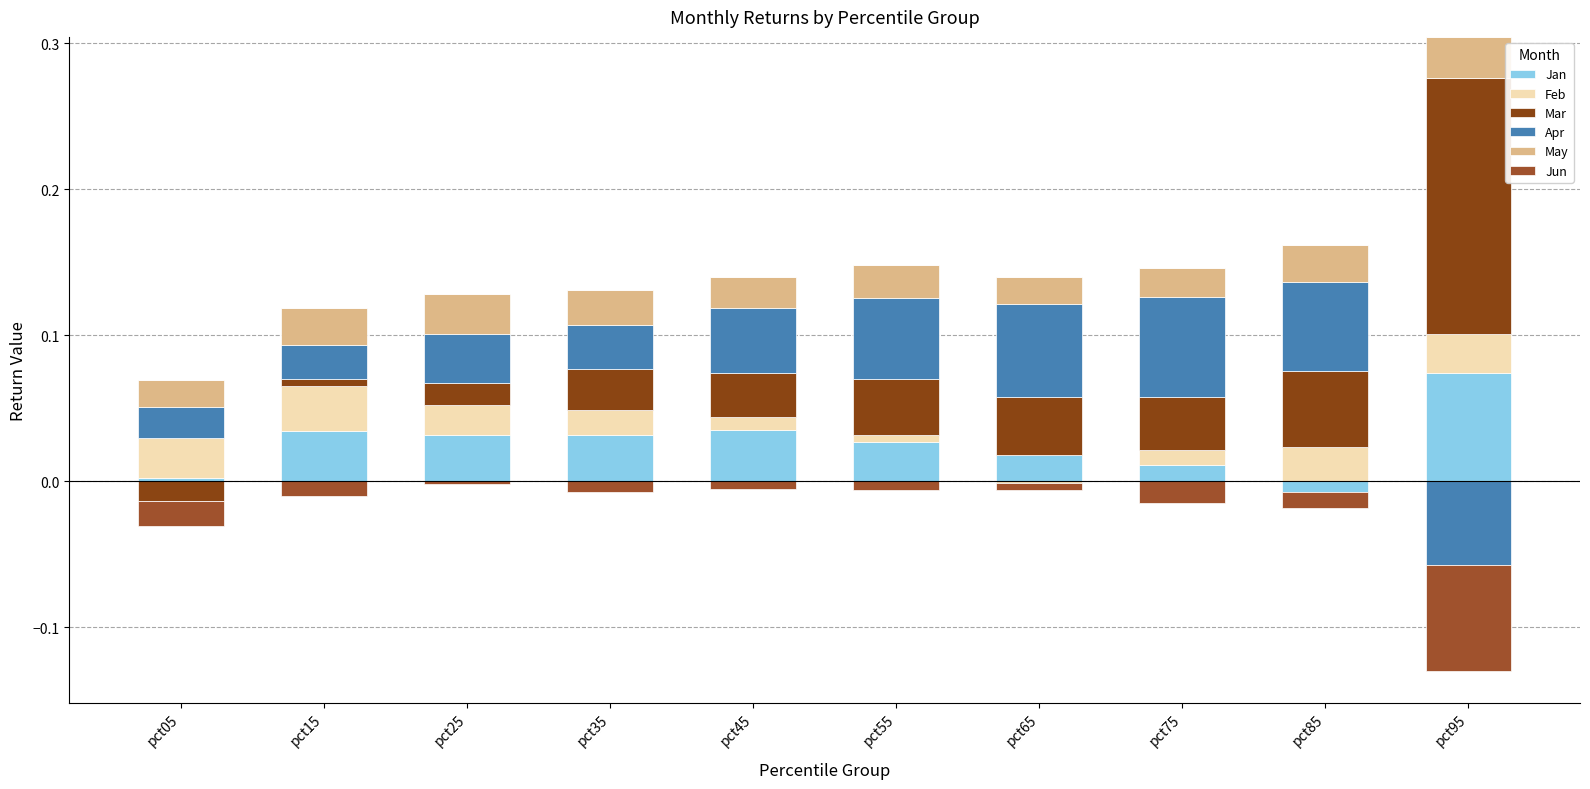

How many data points does each series have?

10